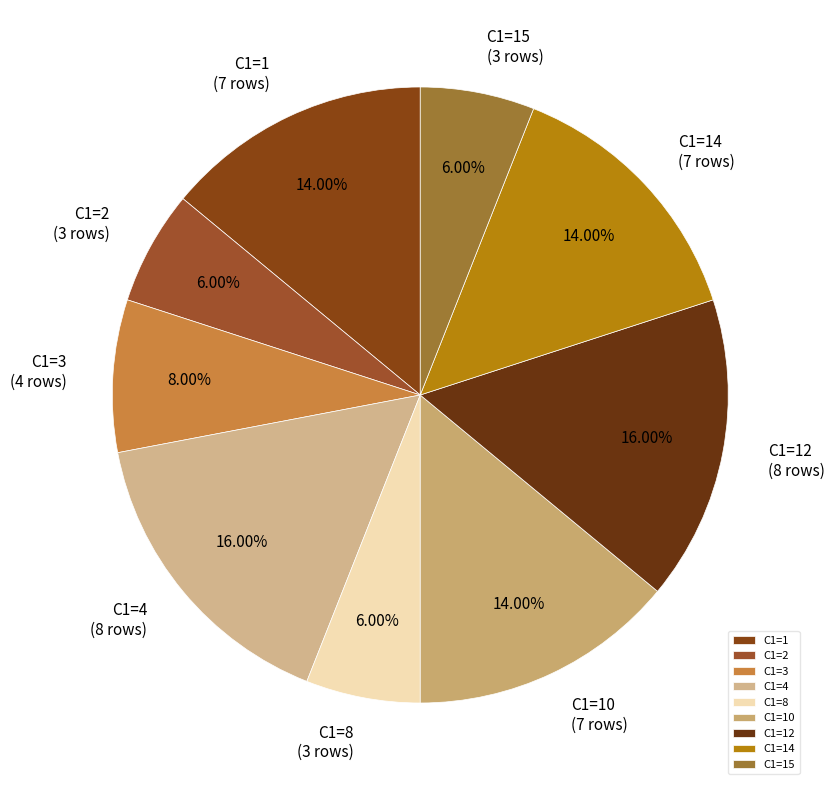

Approximately how many times larger is the value at C1=2 compared to C1=14?

0.4